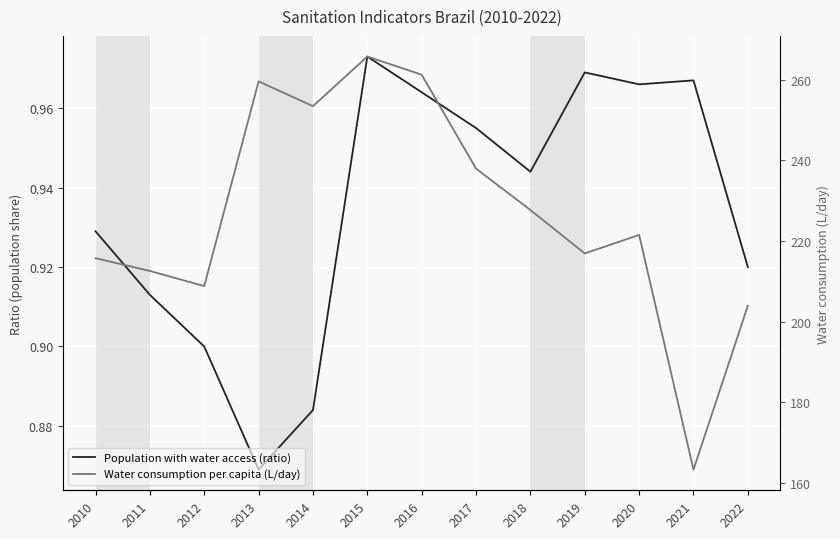

The Population with water access (ratio) series shows 1.0 at 2021. True or false?

True